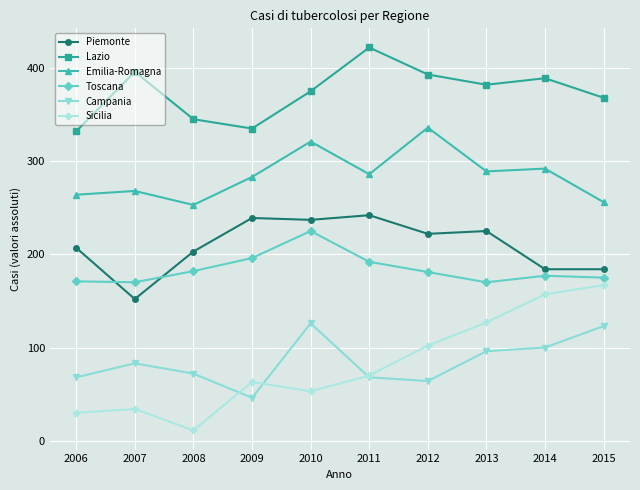

What is the difference between the highest and lowest values at 2014?

289